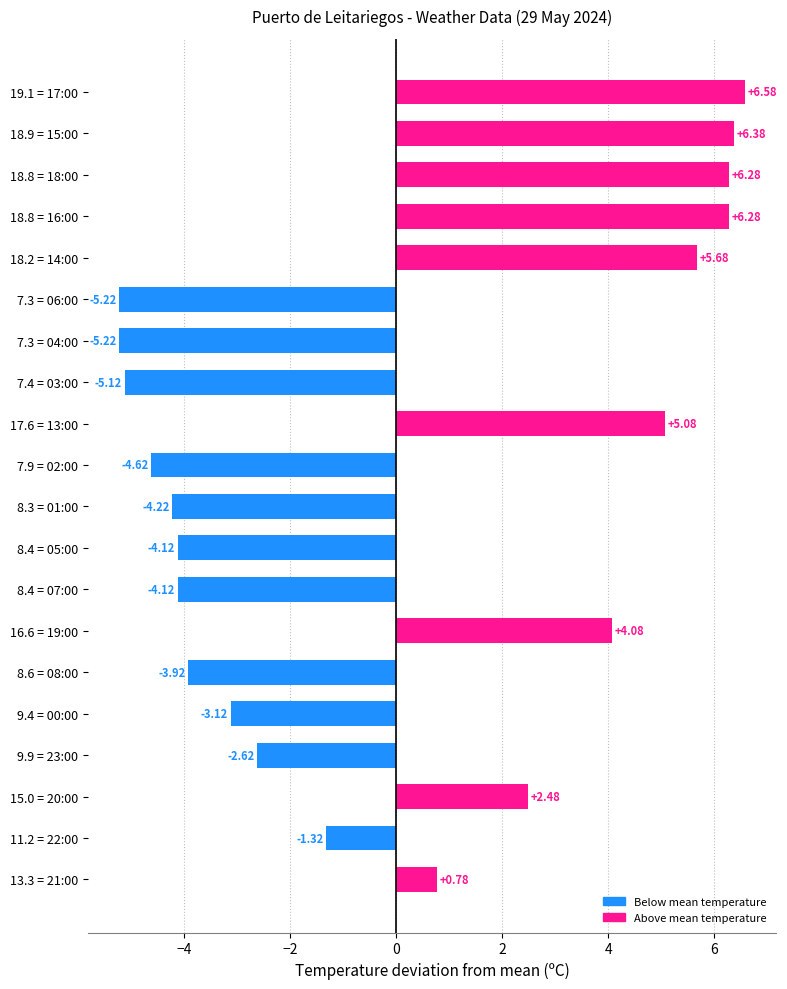

How many values exceed -1?

9